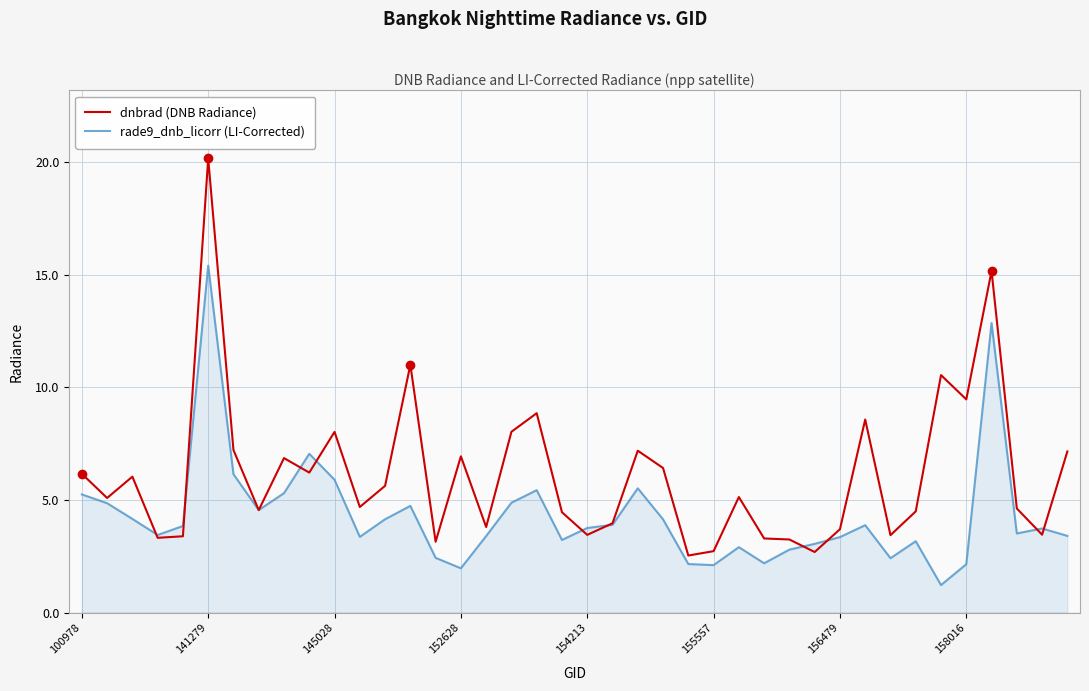

Is this an area chart (filled region under the line)?

No